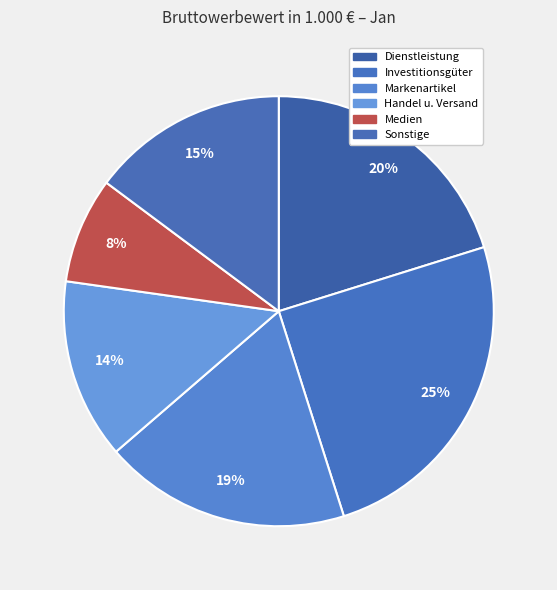

Does Handel u. Versand represent more than half of the total?

No